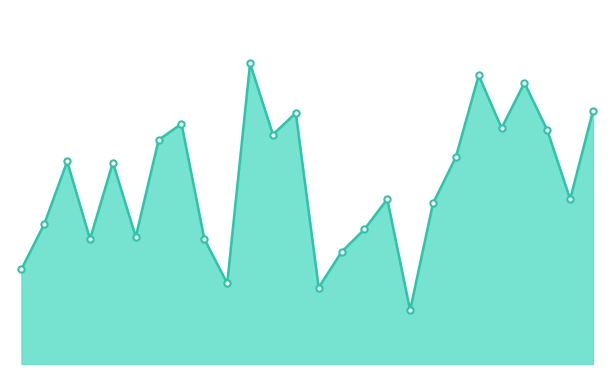

Where is the first local minimum?

2025-08-27